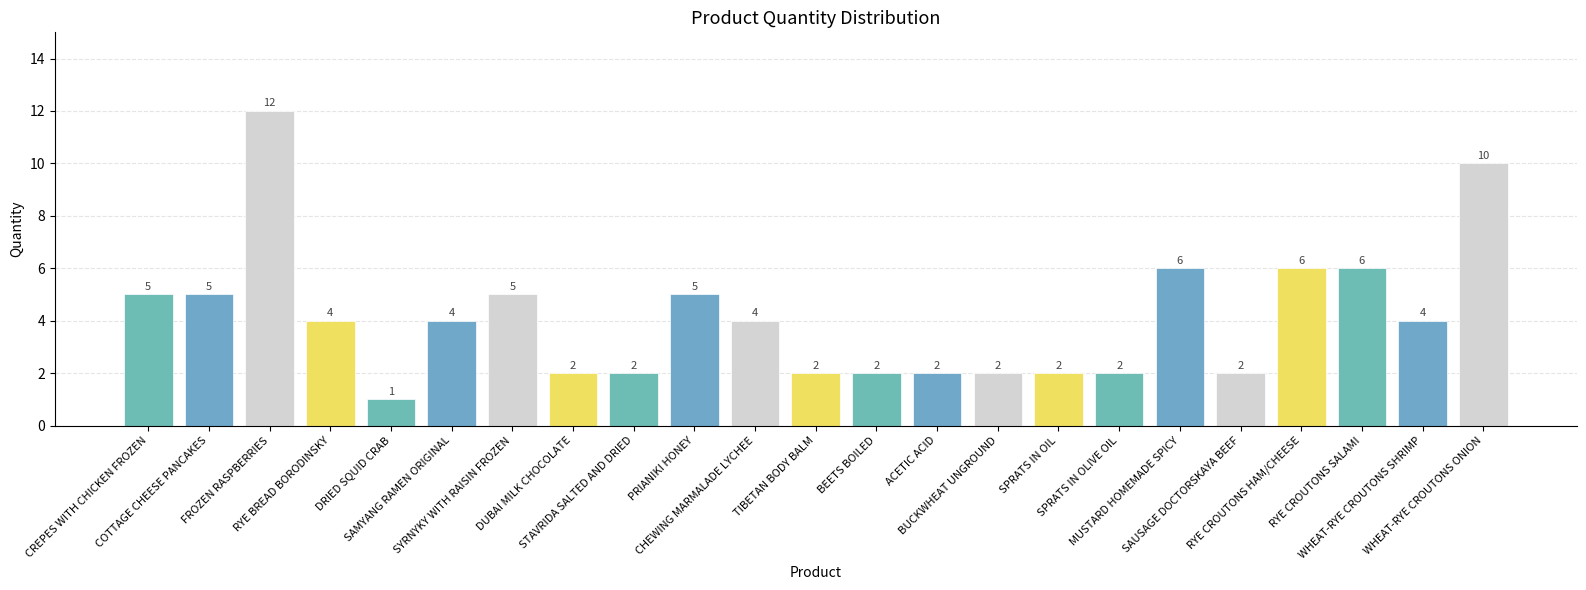

How many data points are less than 4?

10